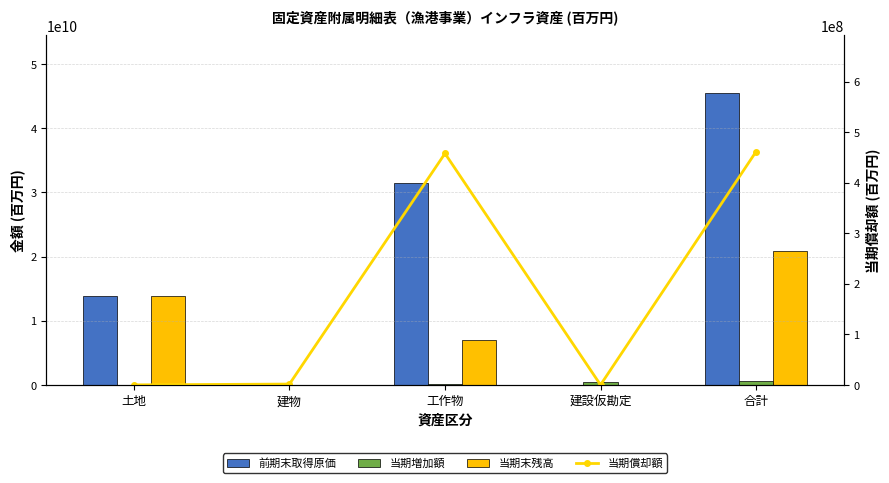

Which label corresponds to the smallest value in the chart?

建設仮勘定